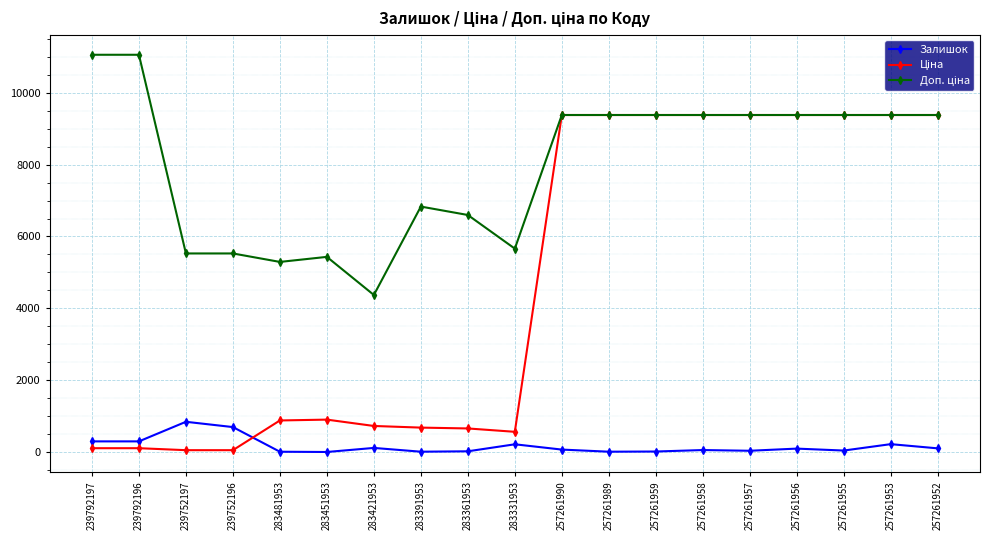

What value does the Залишок series have at 257261989?

13.0